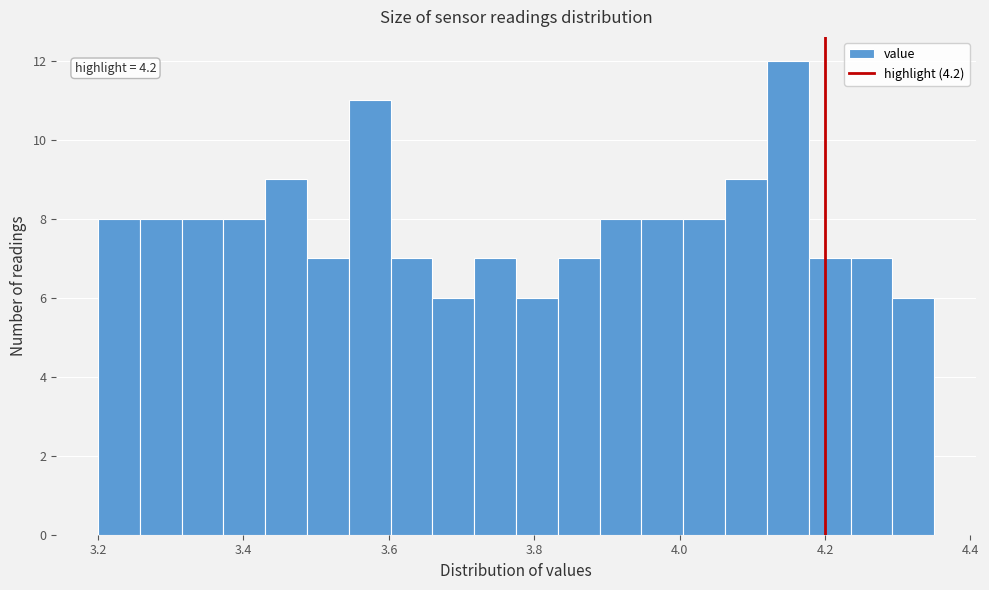

Around what value on the x-axis is the tallest bar? Give the approximate position of its centre, as read against the axis.

4.14